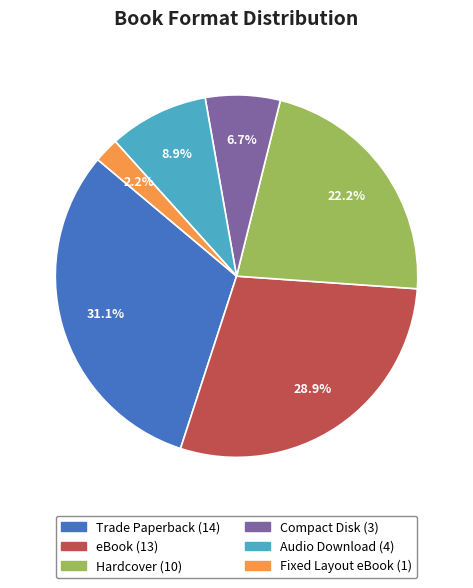

Is Fixed Layout eBook the majority of the pie?

No